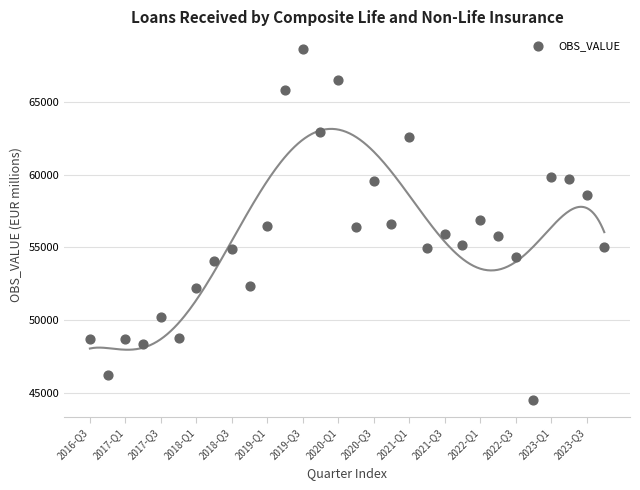

What is the range of Y values (max minus min)?

24137.2